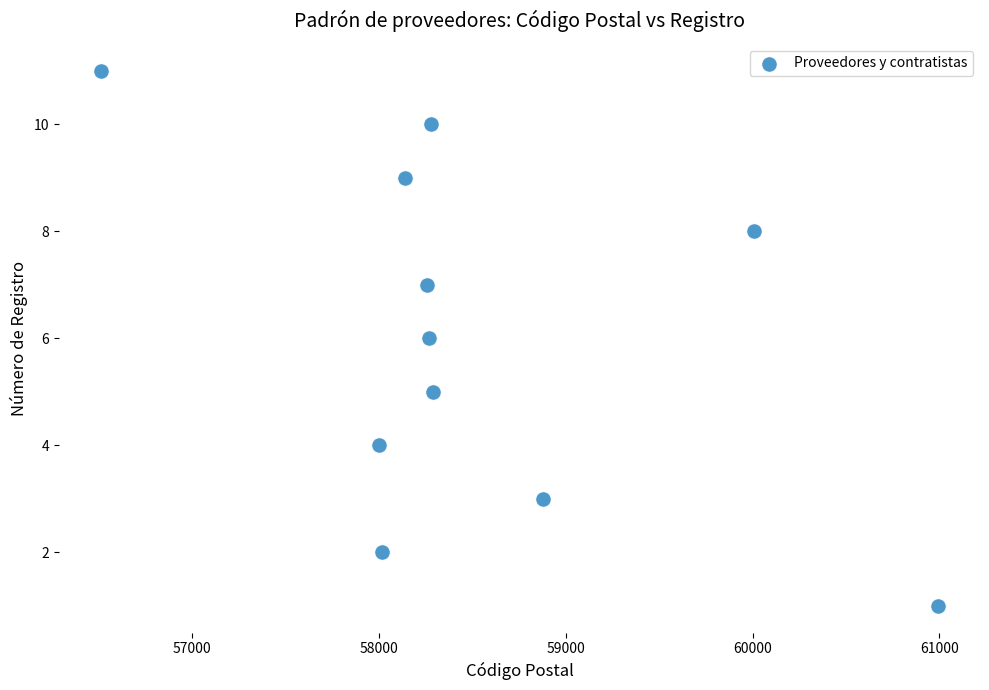

What is the average X value?

58514